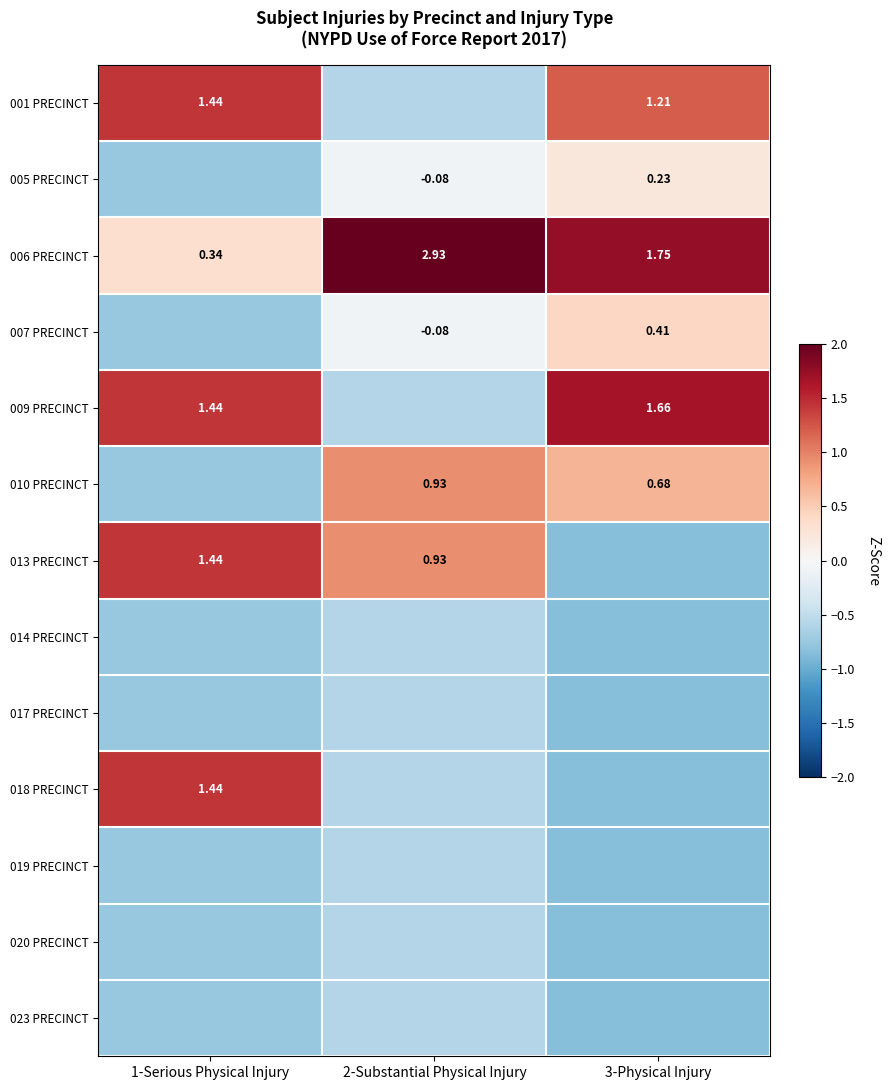

List the labels in order of 001 PRECINCT value, smallest first.

2-Substantial Physical Injury, 3-Physical Injury, 1-Serious Physical Injury